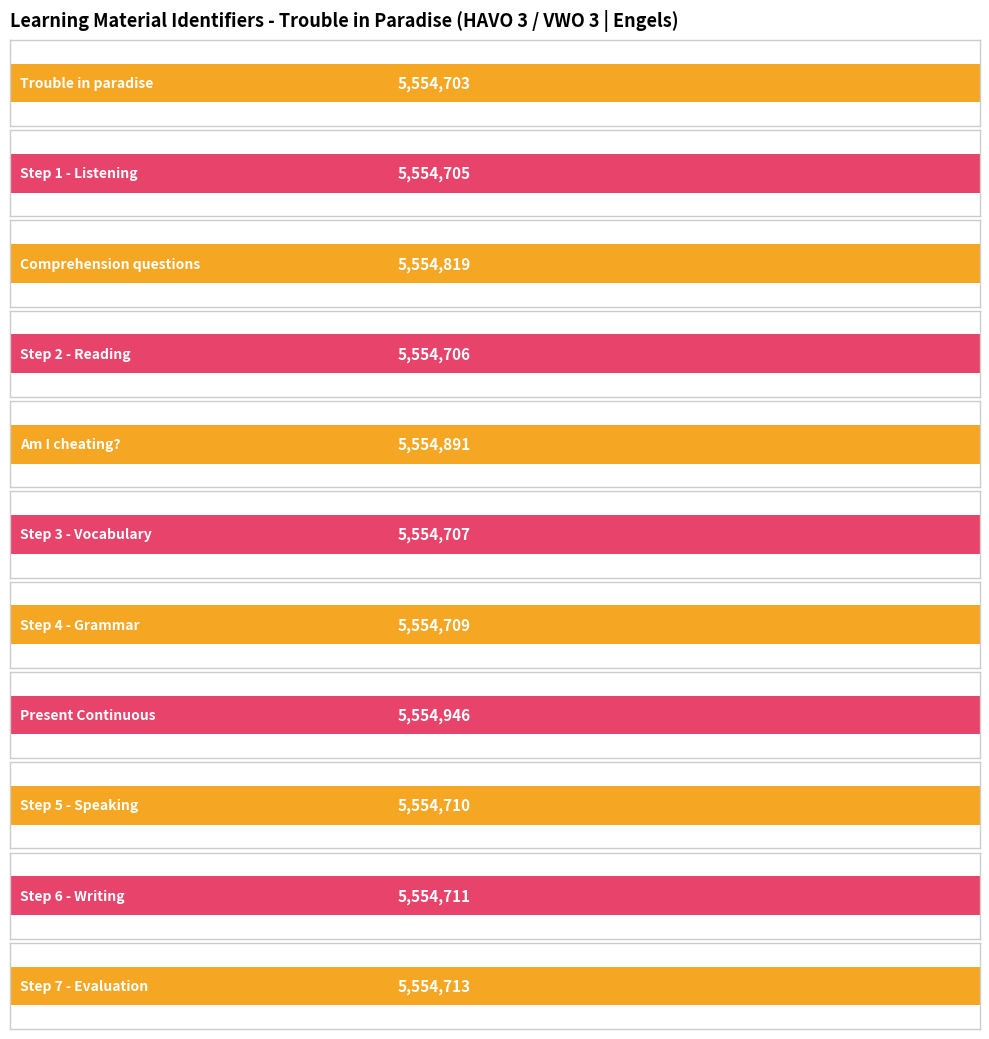

Rank the categories by value from lowest to highest.

Trouble in paradise, Step 1 - Listening, Step 2 - Reading, Step 3 - Vocabulary, Step 4 - Grammar, Step 5 - Speaking, Step 6 - Writing, Step 7 - Evaluation, Comprehension questions, Am I cheating?, Present Continuous